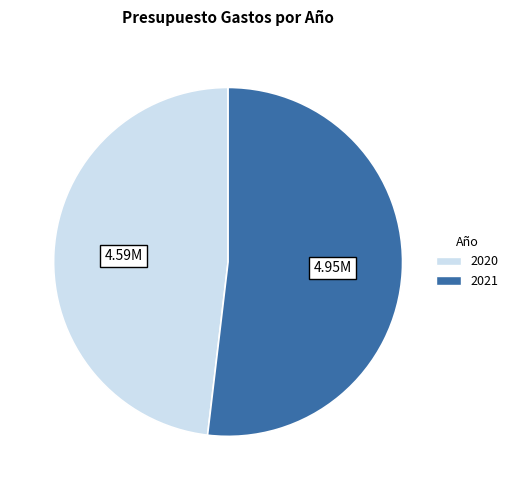

Count the number of slices in the pie.

2